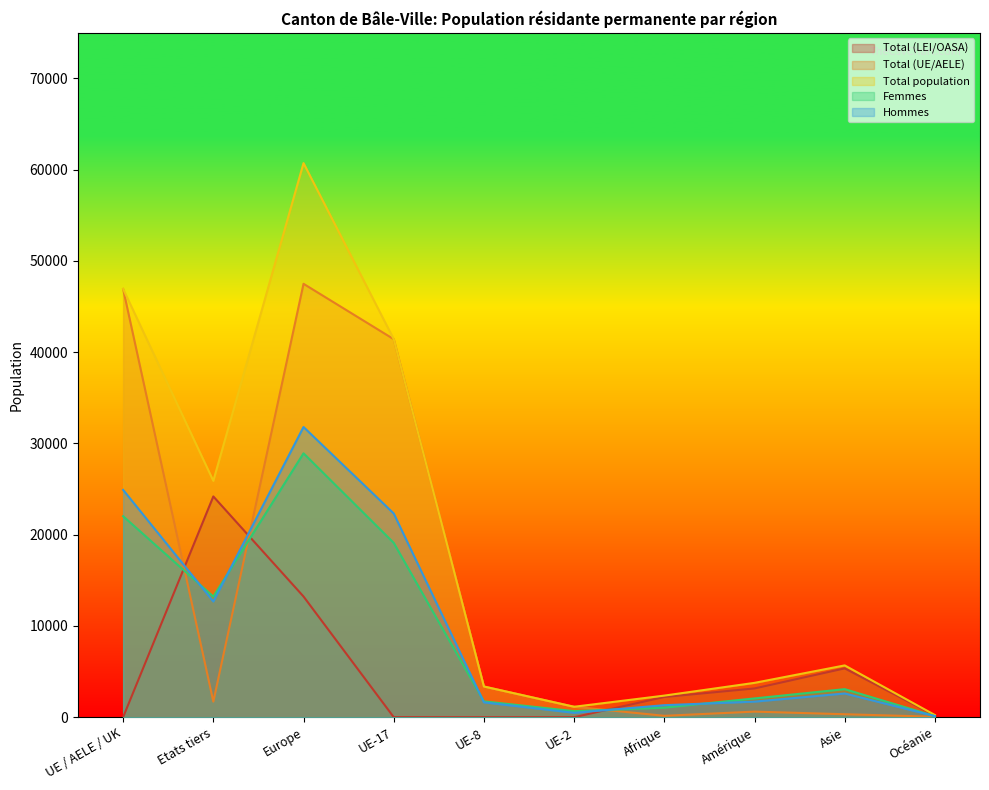

What are all the series names shown in the legend?

Total (LEI/OASA), Total (UE/AELE), Total population, Femmes, Hommes